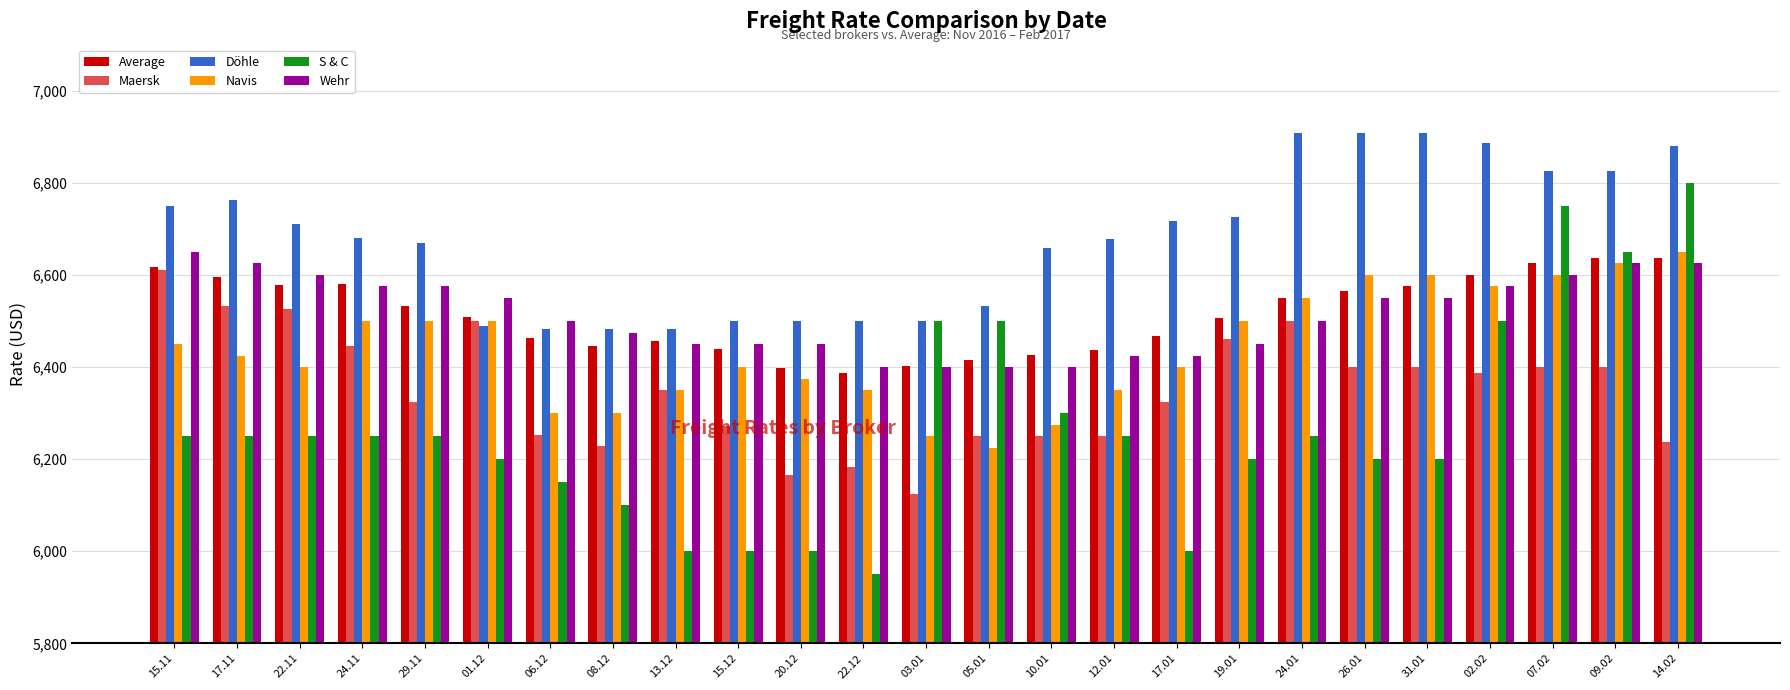

What is the label of the 22nd bar from the left?

02.02